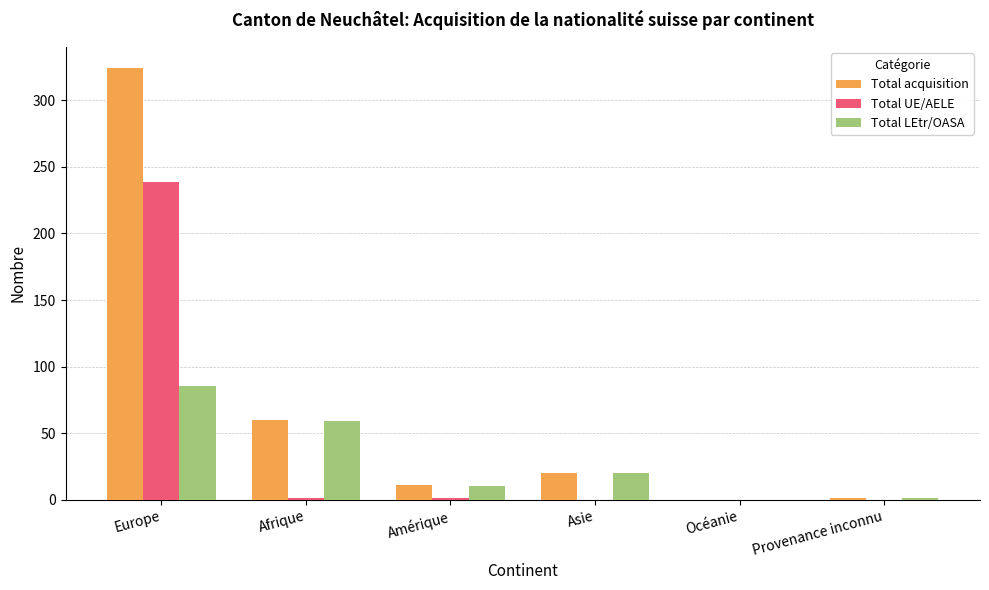

What is the average value of the Total LEtr/OASA series?

29